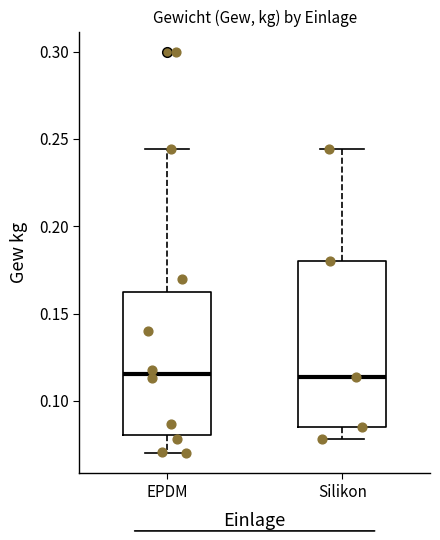

Reading left to right, transcribe this box plot: for each box, give where its median line is, the range the box spans, and where its two whiskers end, as read against the y-axis. The values are not printed on the chart, so give them approximately, as read against the axis.

EPDM: median 0.115, box 0.080 to 0.165, whiskers 0.070 to 0.245
Silikon: median 0.115, box 0.085 to 0.180, whiskers 0.080 to 0.245